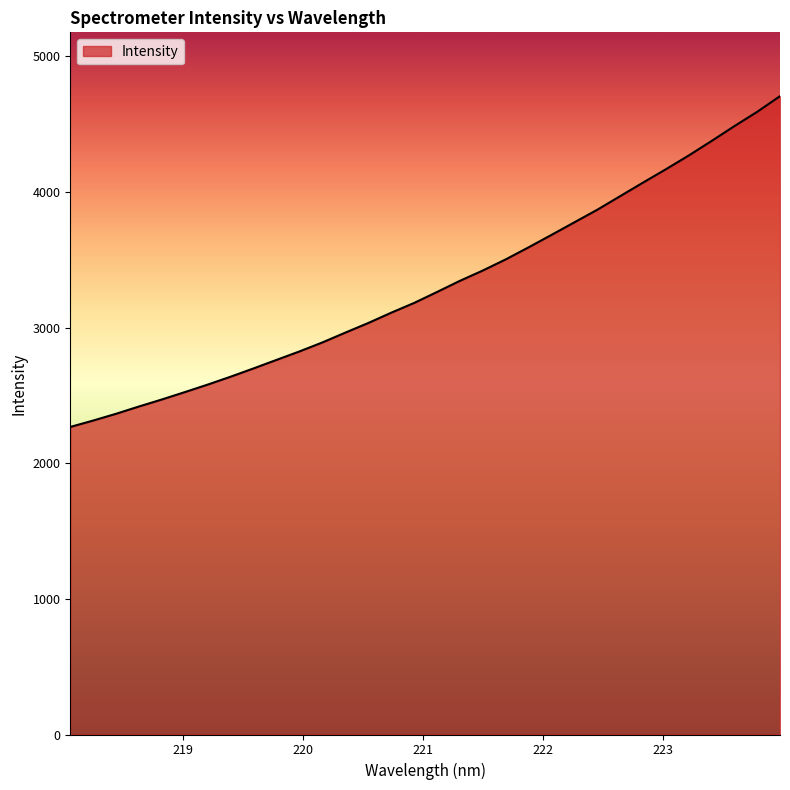

What is the maximum value shown in the chart?

4707.5